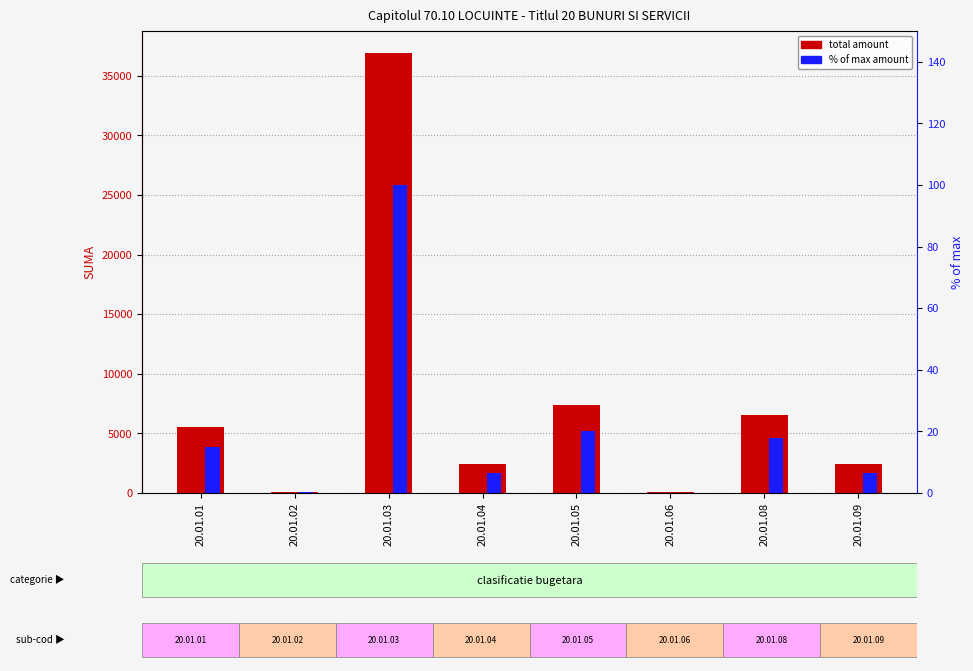

What is the value of the % of max amount bar at the 8th from the left?

6.6